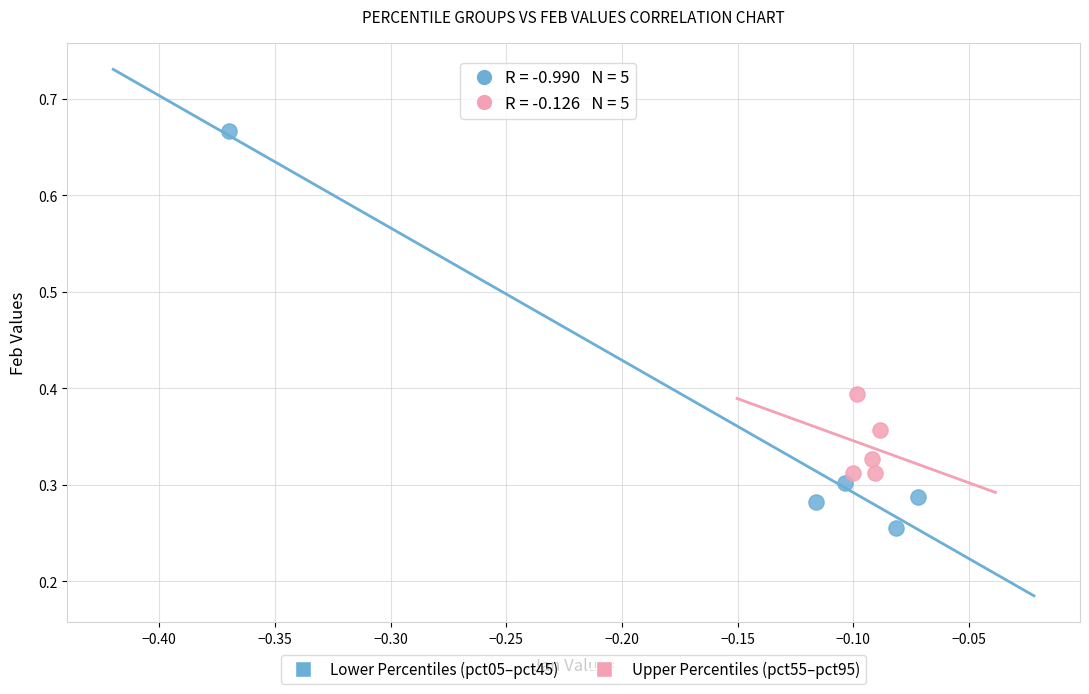

What are all the series names shown in the legend?

Lower Percentiles (pct05–pct45), Upper Percentiles (pct55–pct95)